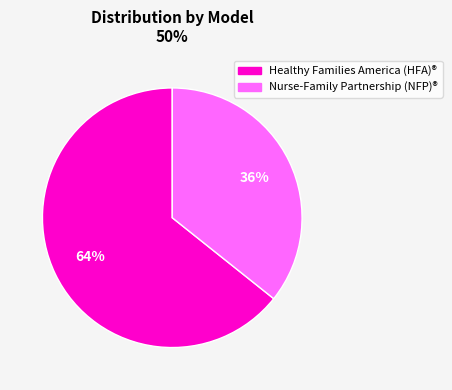

Is there a majority slice in this chart?

Yes